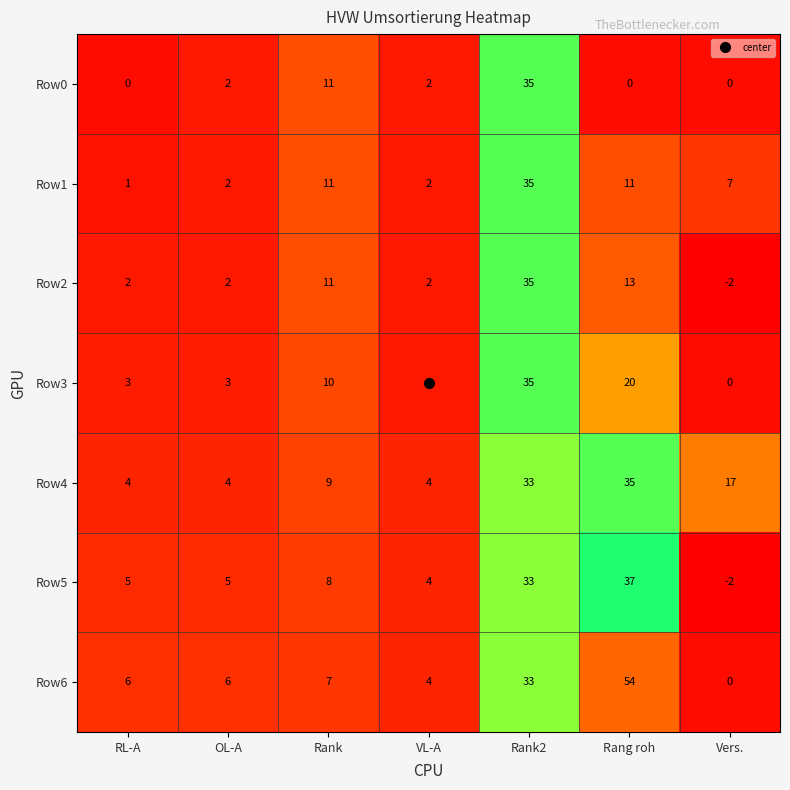

Which series has the largest total across all categories?

Row6